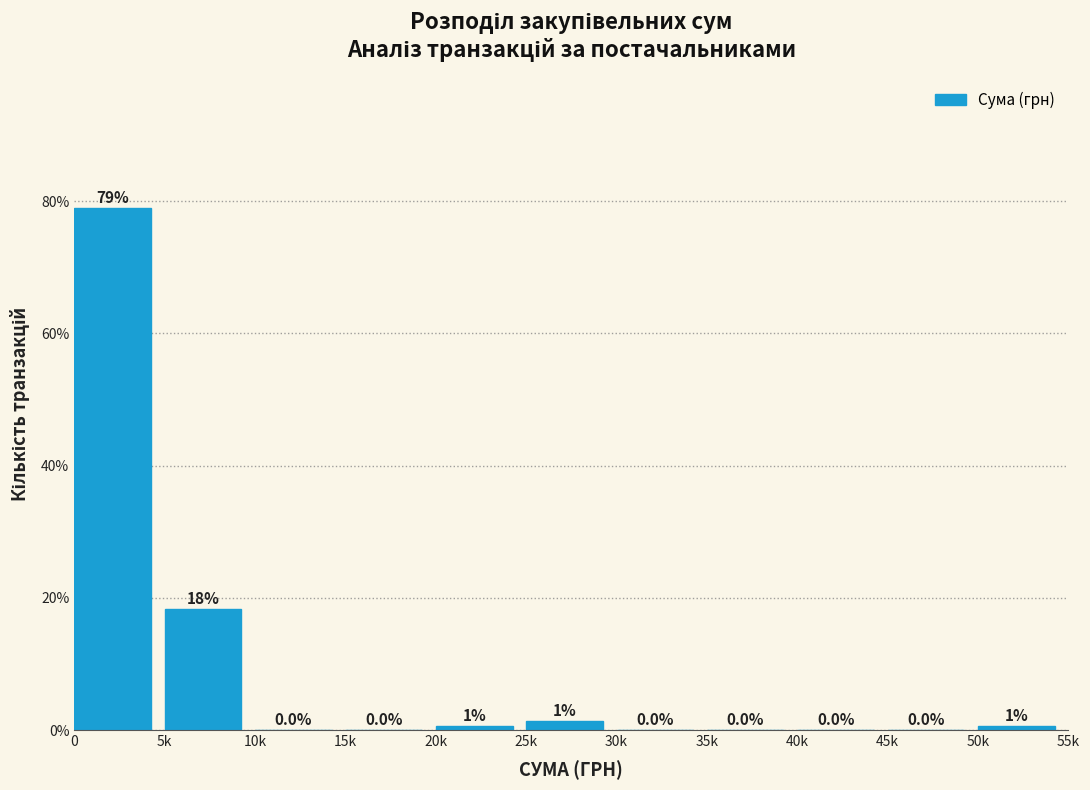

The chart shows a value of 0.0 at 15k. True or false?

True